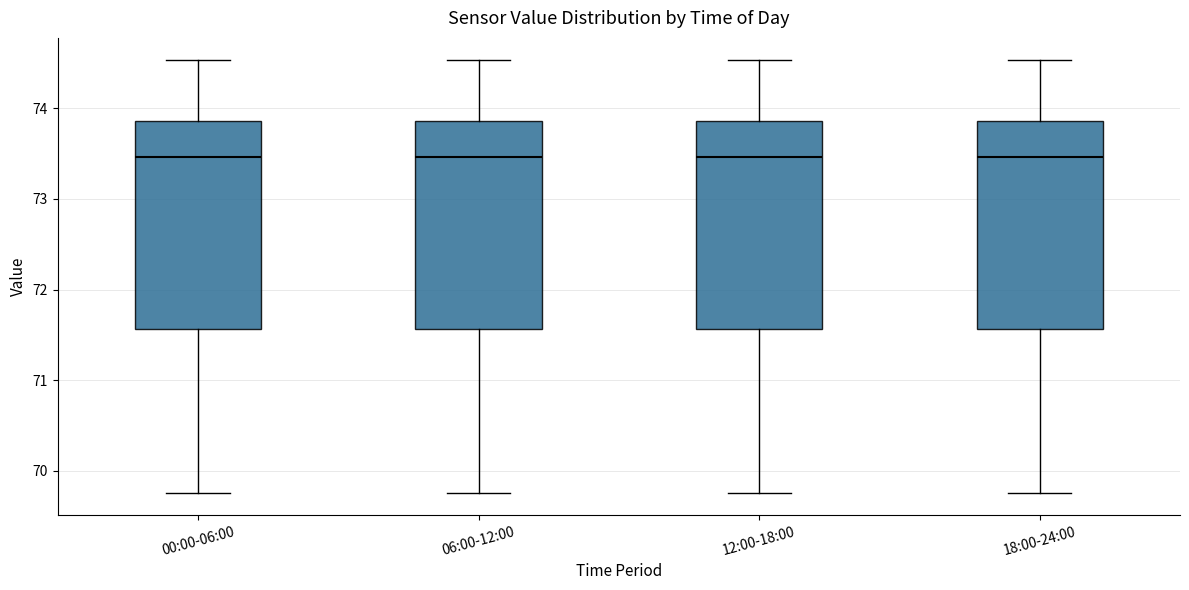

Reading left to right, transcribe this box plot: for each box, give where its median line is, the range the box spans, and where its two whiskers end, as read against the y-axis. The values are not printed on the chart, so give them approximately, as read against the axis.

00:00-06:00: median 73.5, box 71.6 to 73.9, whiskers 69.8 to 74.5
06:00-12:00: median 73.5, box 71.6 to 73.9, whiskers 69.8 to 74.5
12:00-18:00: median 73.5, box 71.6 to 73.9, whiskers 69.8 to 74.5
18:00-24:00: median 73.5, box 71.6 to 73.9, whiskers 69.8 to 74.5